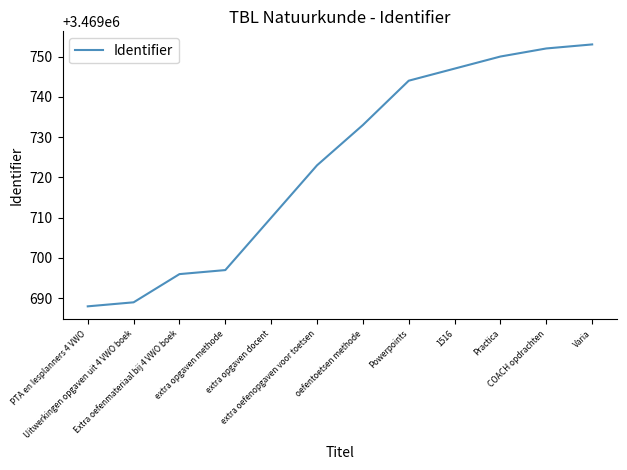

What is the minimum value shown in the chart?

3469688